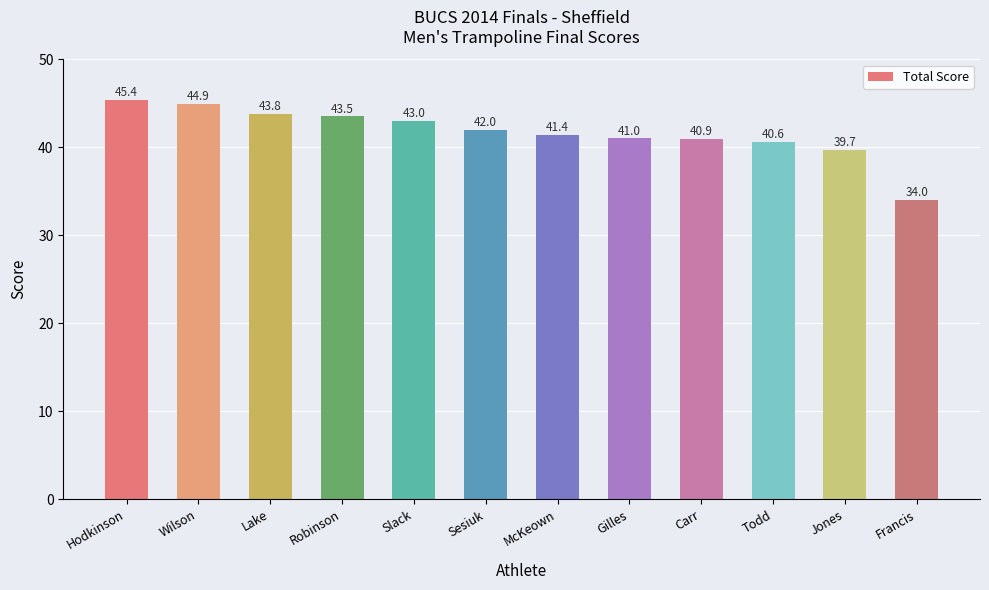

What is the maximum value shown in the chart?

45.4